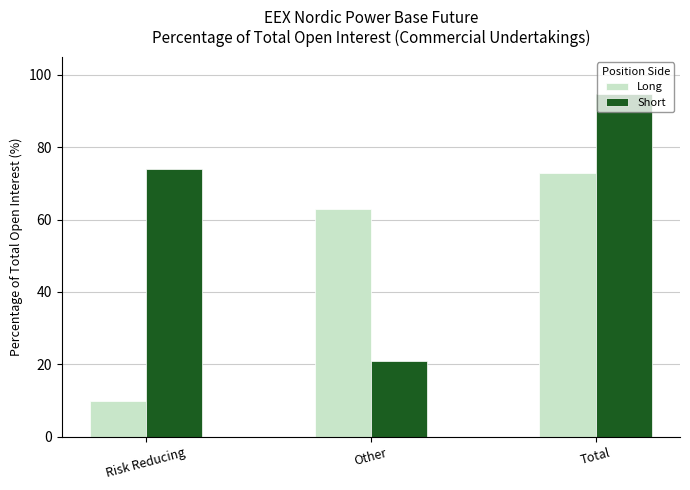

What is the sum of the Long values at Risk Reducing and Other?

73.0